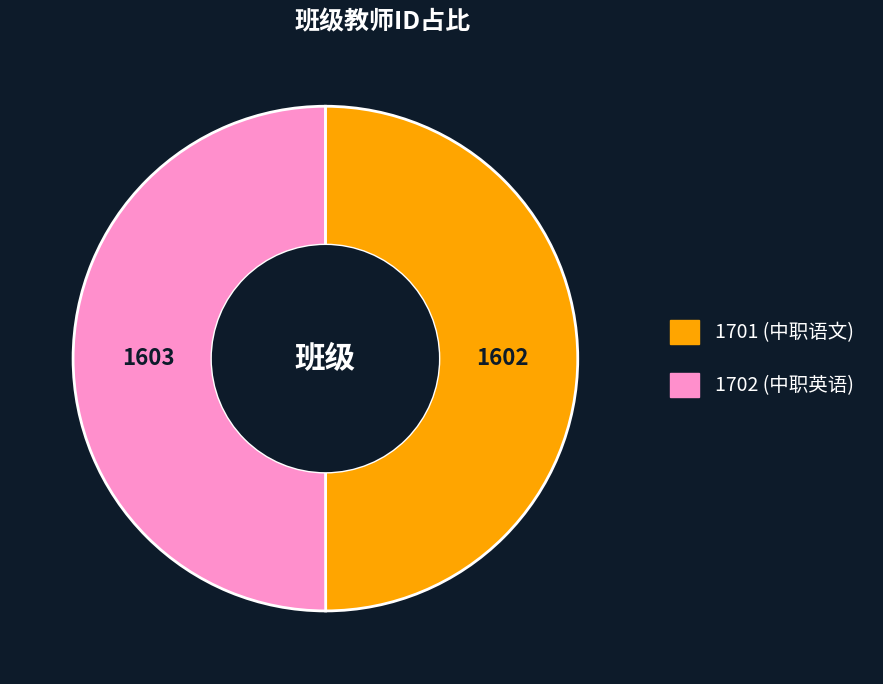

Combined, do 1701 and 1702 account for over 50%?

Yes